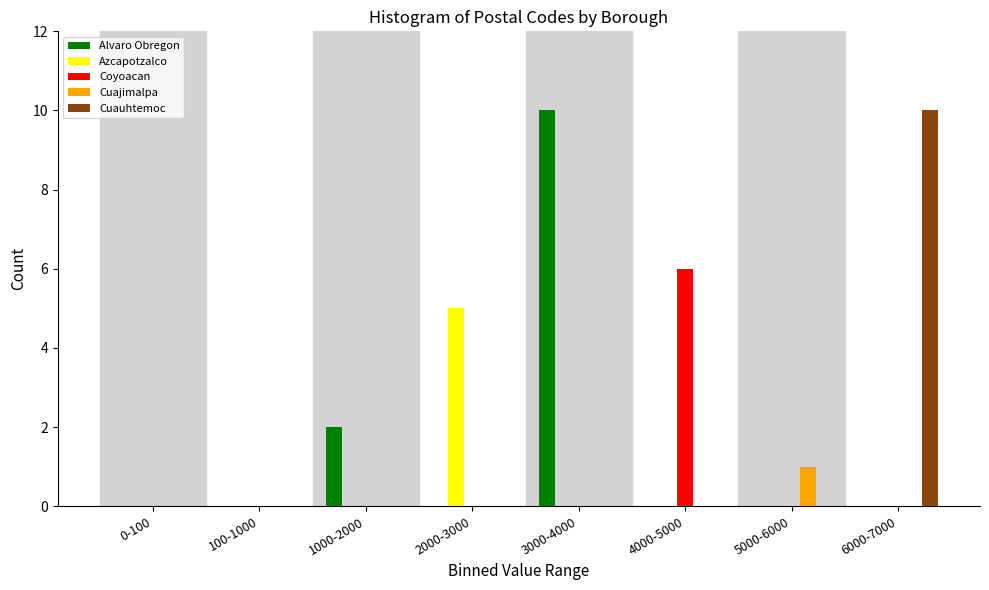

True or false: Azcapotzalco has a value of 0 at 0-100.

True